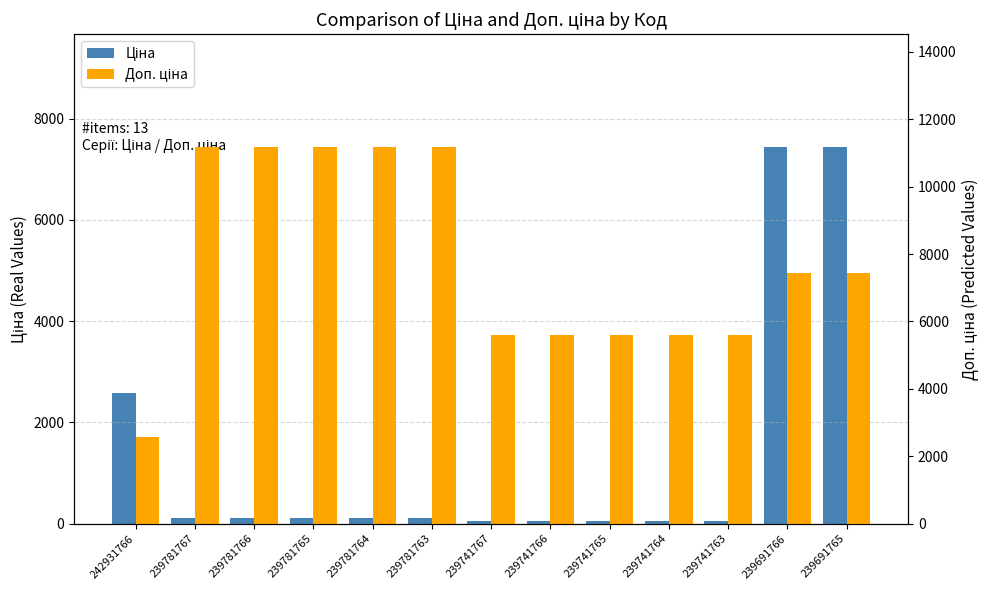

Is the value of Доп. ціна at 239781765 greater than the value of Ціна at 239741764?

Yes